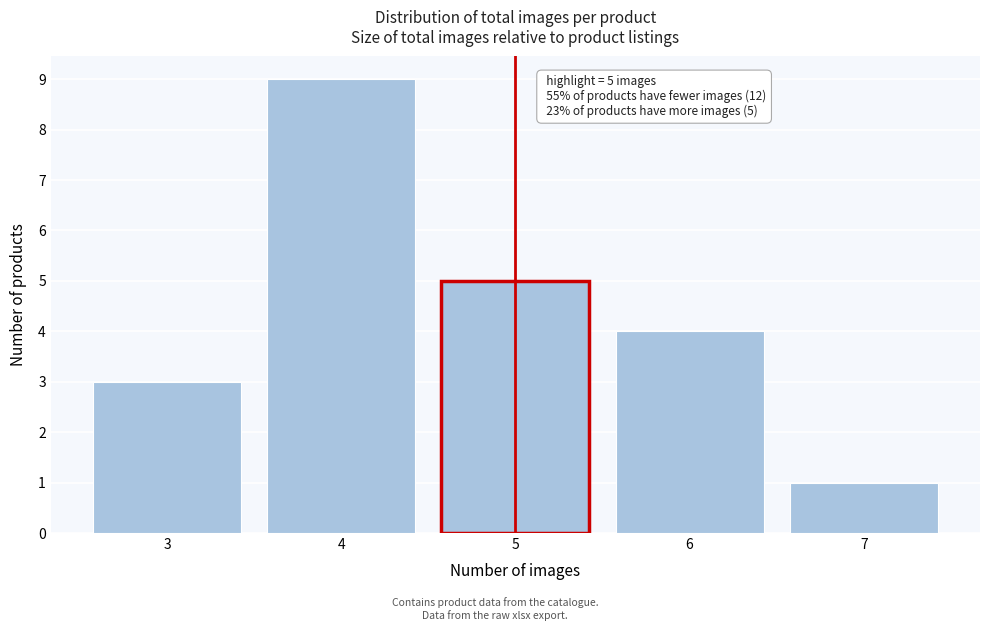

Which range on the x-axis has the tallest bar?

3.5 to 4.5